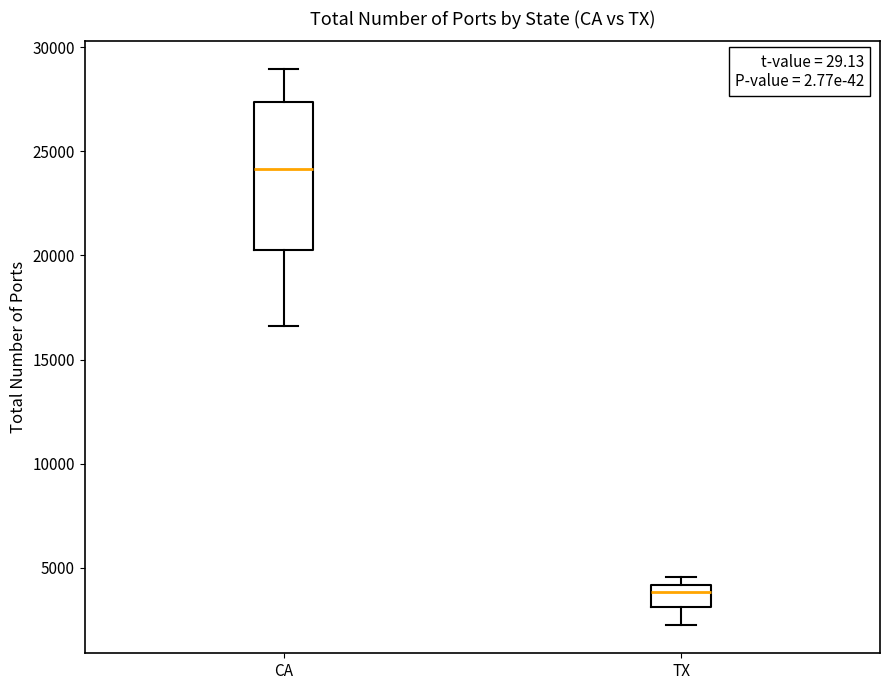

Which box's median line is the highest?

CA